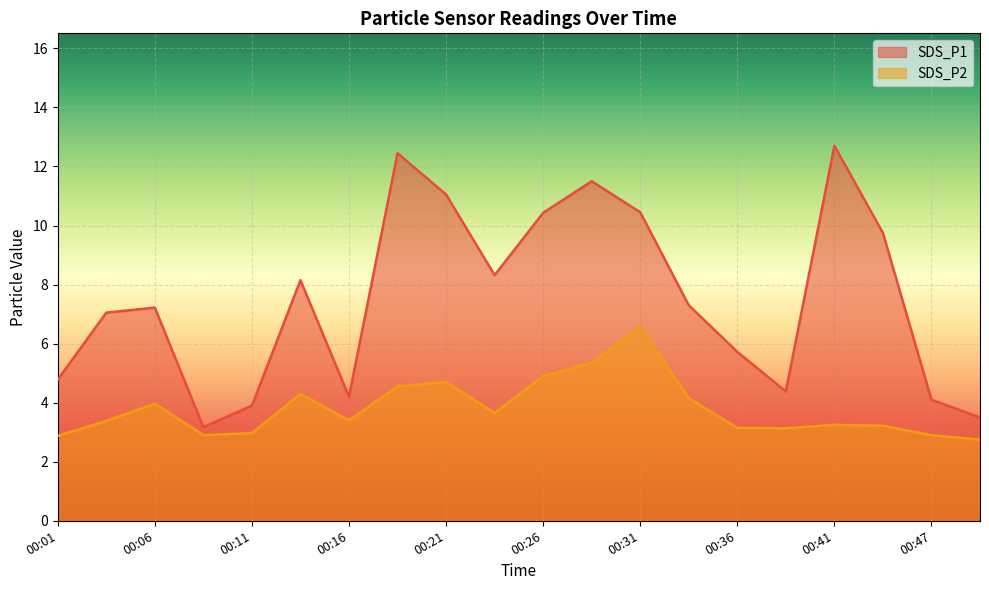

Which has a higher value, 00:38 or 00:14?

00:14